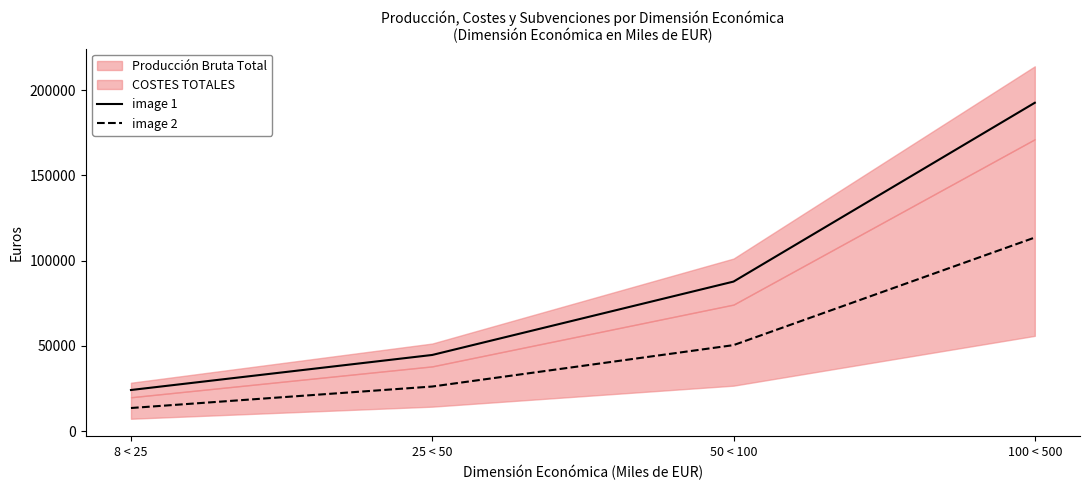

What is the minimum value for image 1?

24170.5